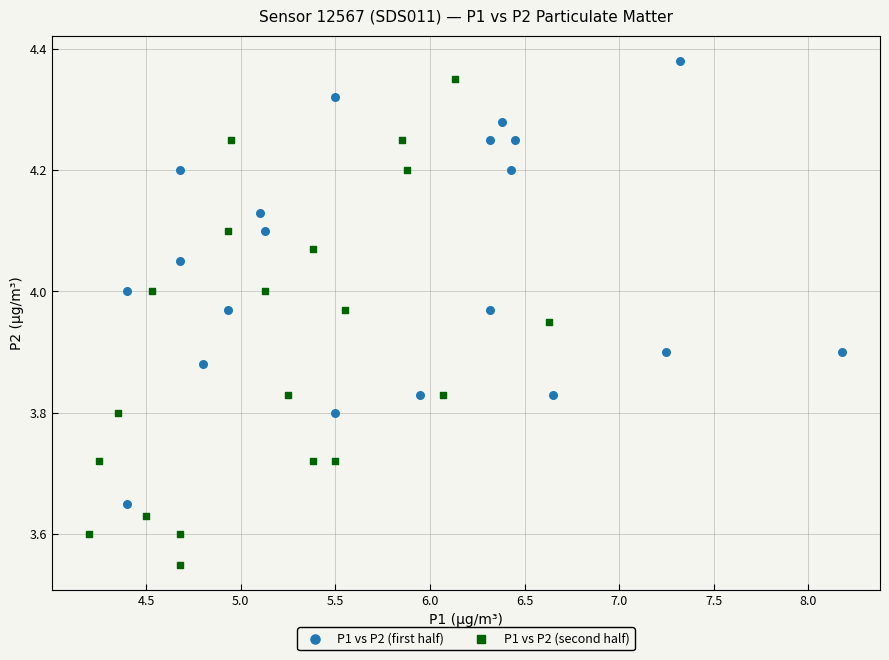

Which series has the largest Y range (max minus min)?

P1 vs P2 (second half)